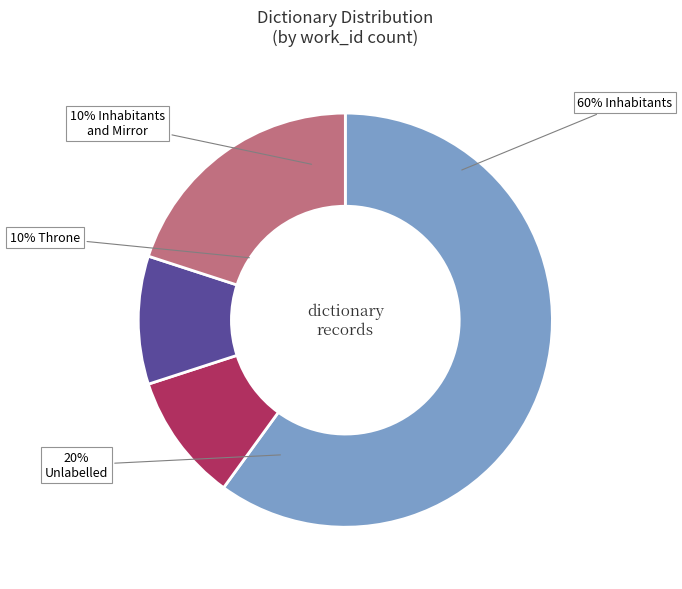

What is the largest slice in the pie chart?

Inhabitants (5723)